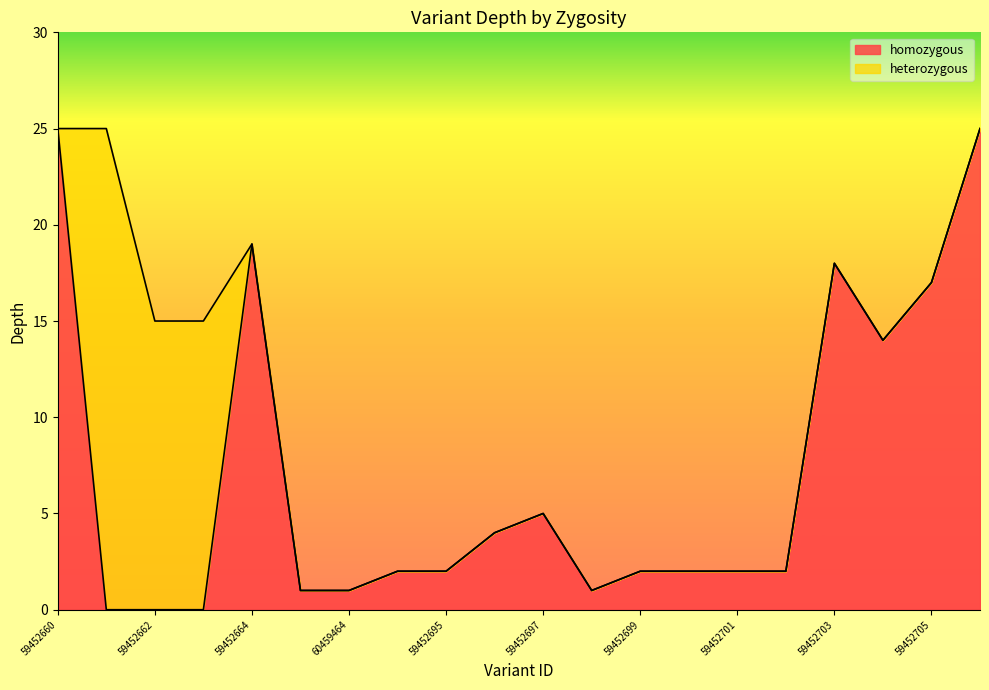

True or false: homozygous has a value of 38 at 59452660.

False